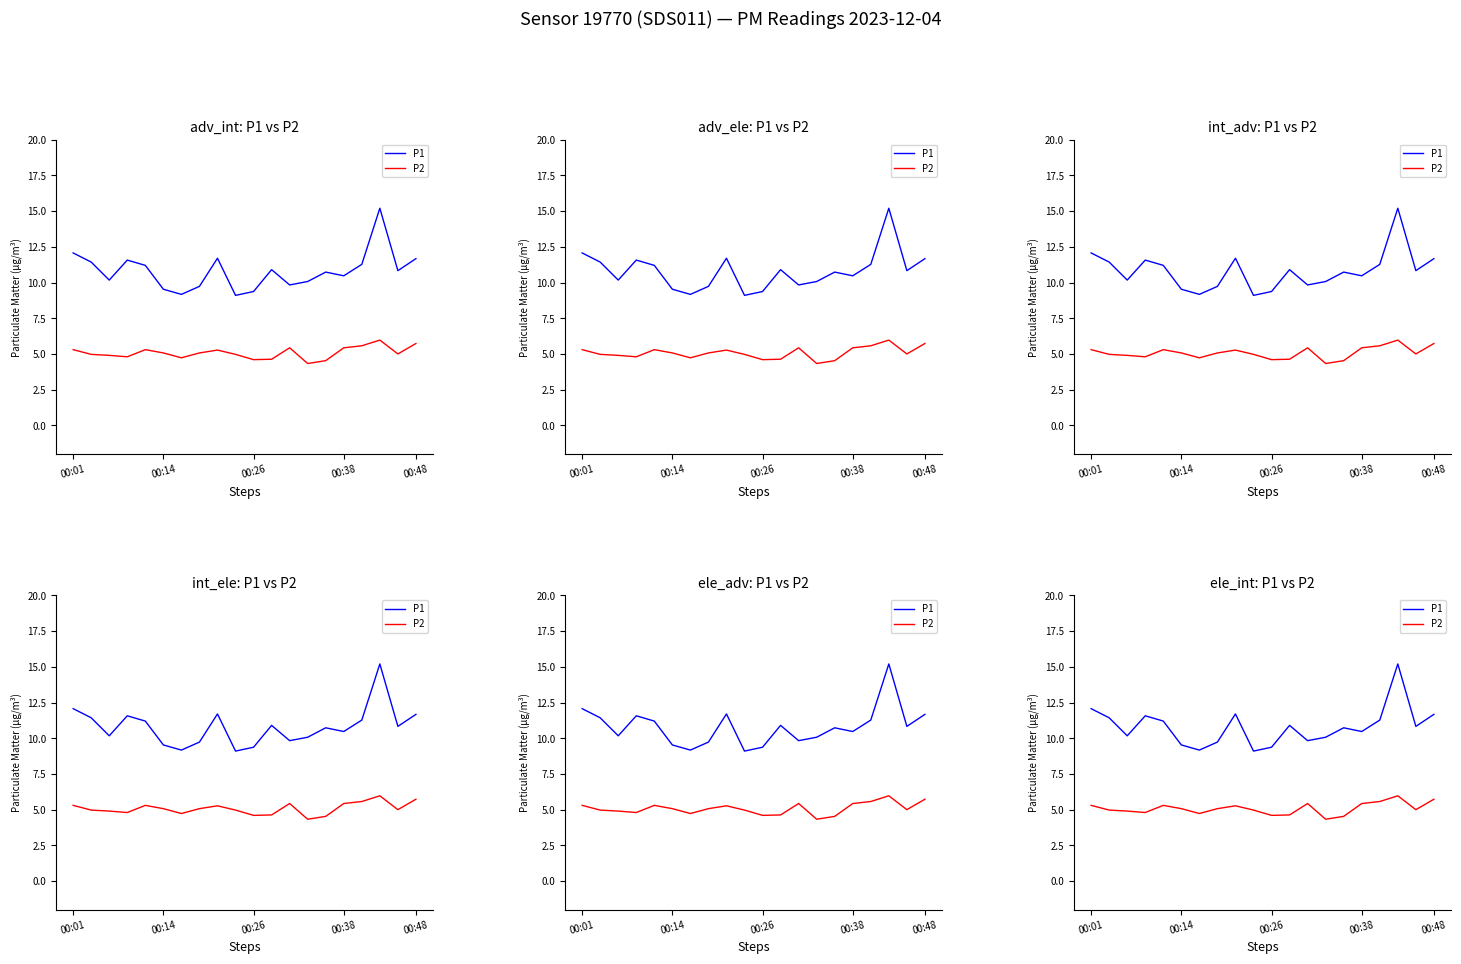

Which category has the highest value across all series?

17